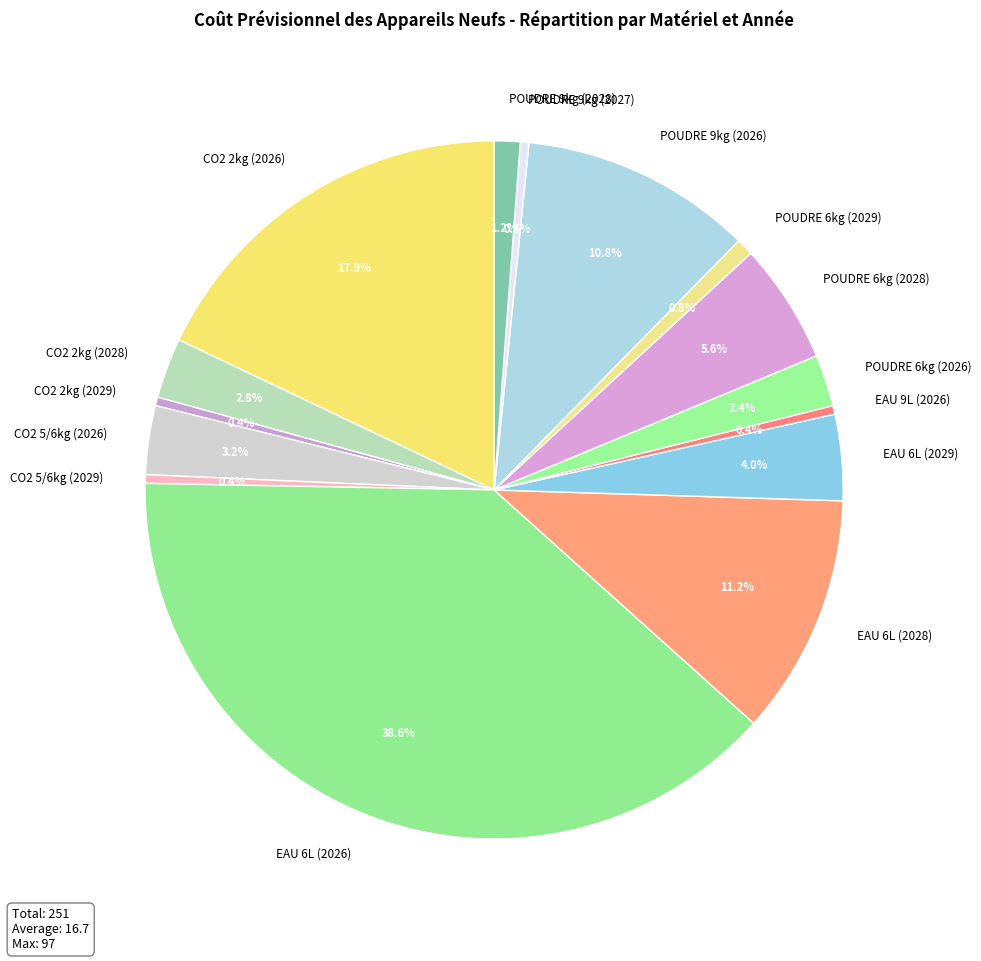

What percentage is the CO2 2kg (2028) slice, to the nearest percent?

3%